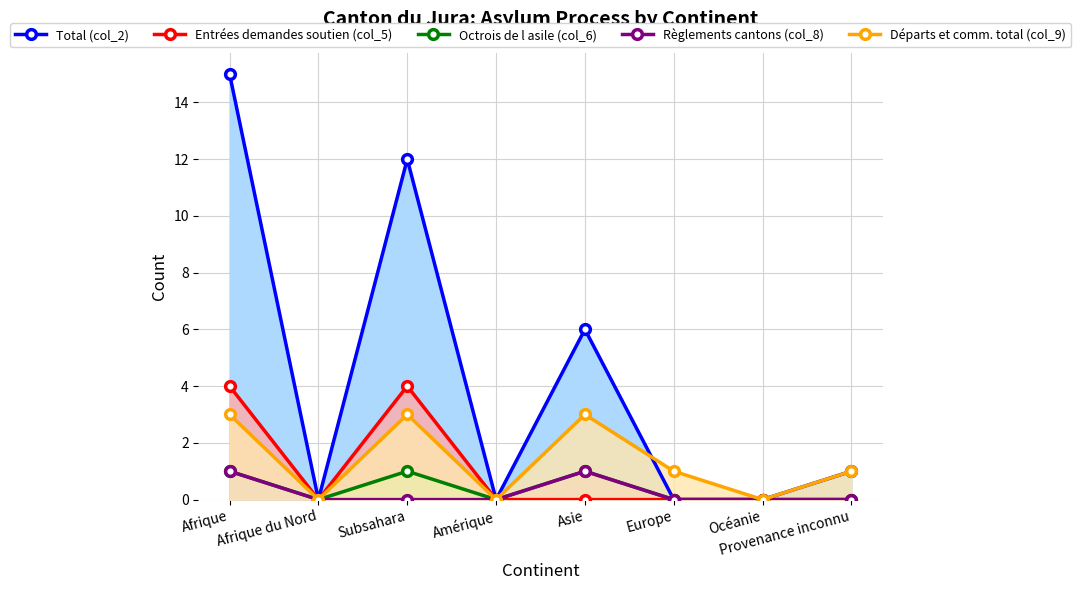

Where is the first local minimum for Total (col_2)?

Afrique du Nord